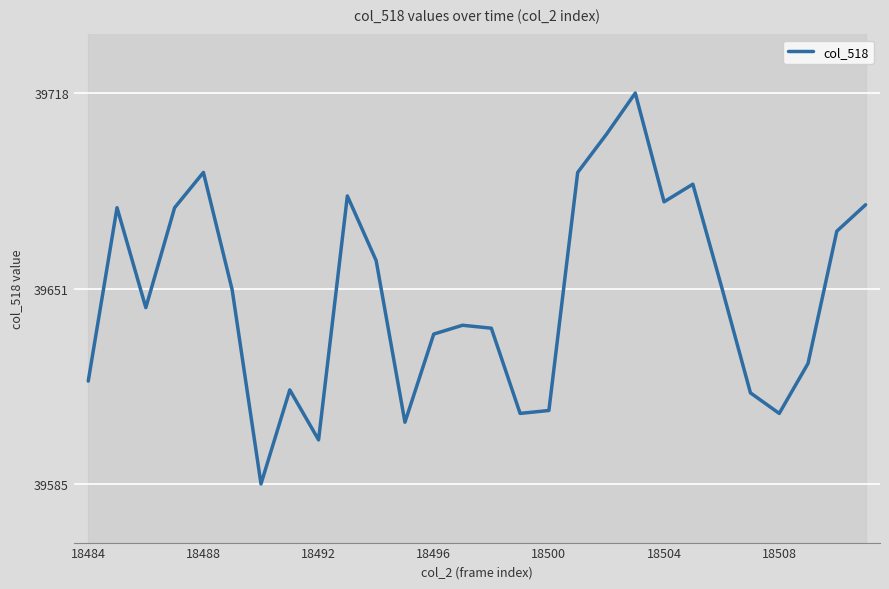

What is the minimum value for col_518?

39585